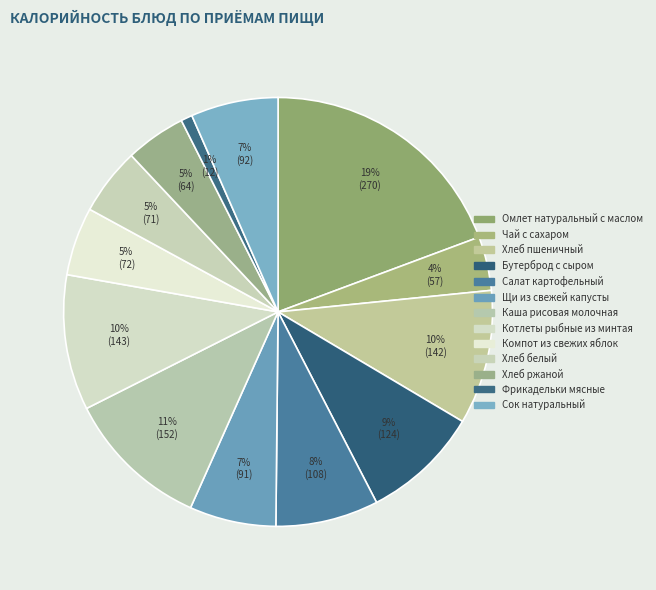

How many segments does this pie chart have?

13